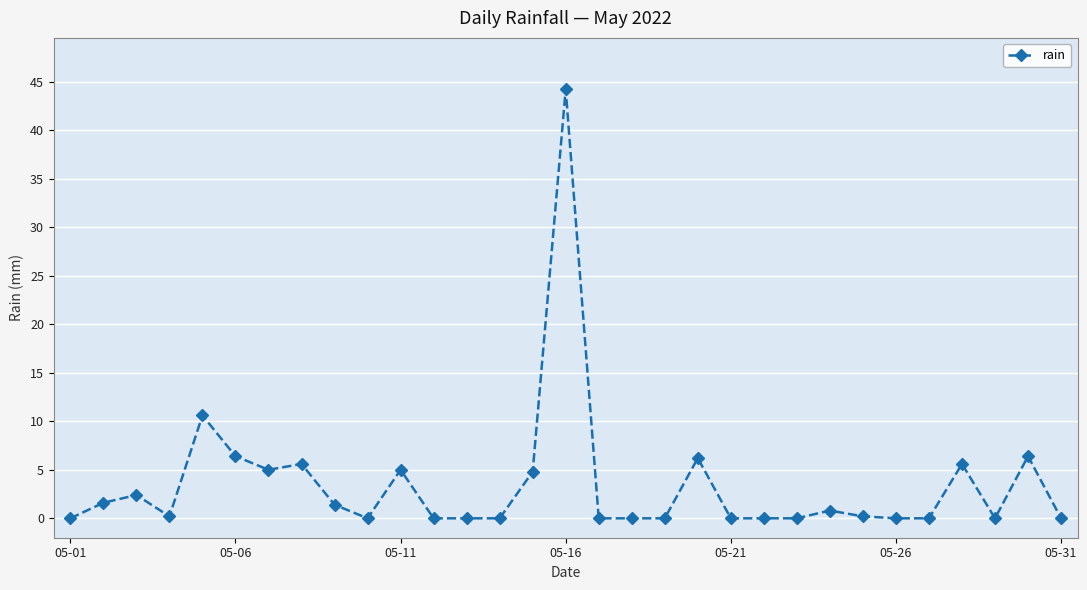

What is the average value?

3.4